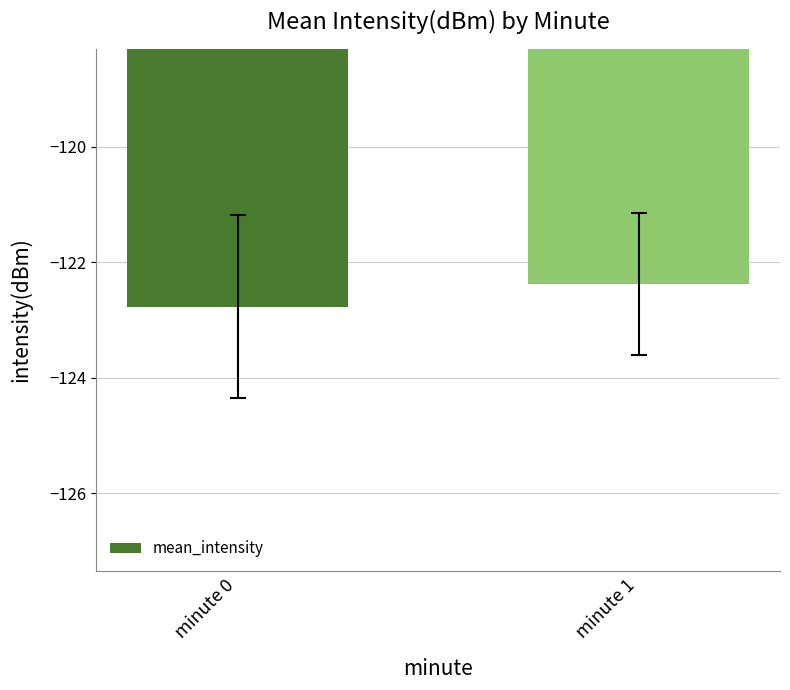

Reading left to right, extract all data points from this chart.

minute 0=-122.8	minute 1=-122.4